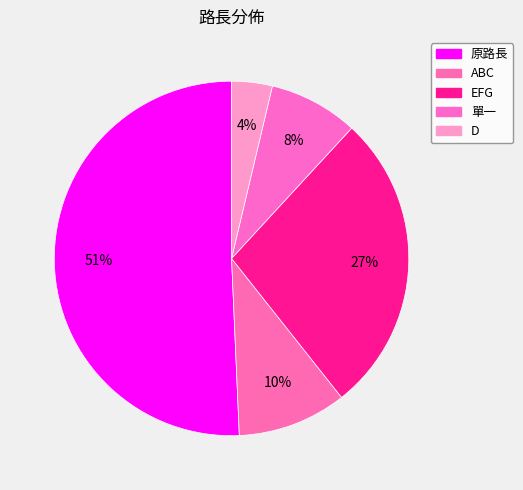

To the nearest percent, what portion does 單一 represent?

8%